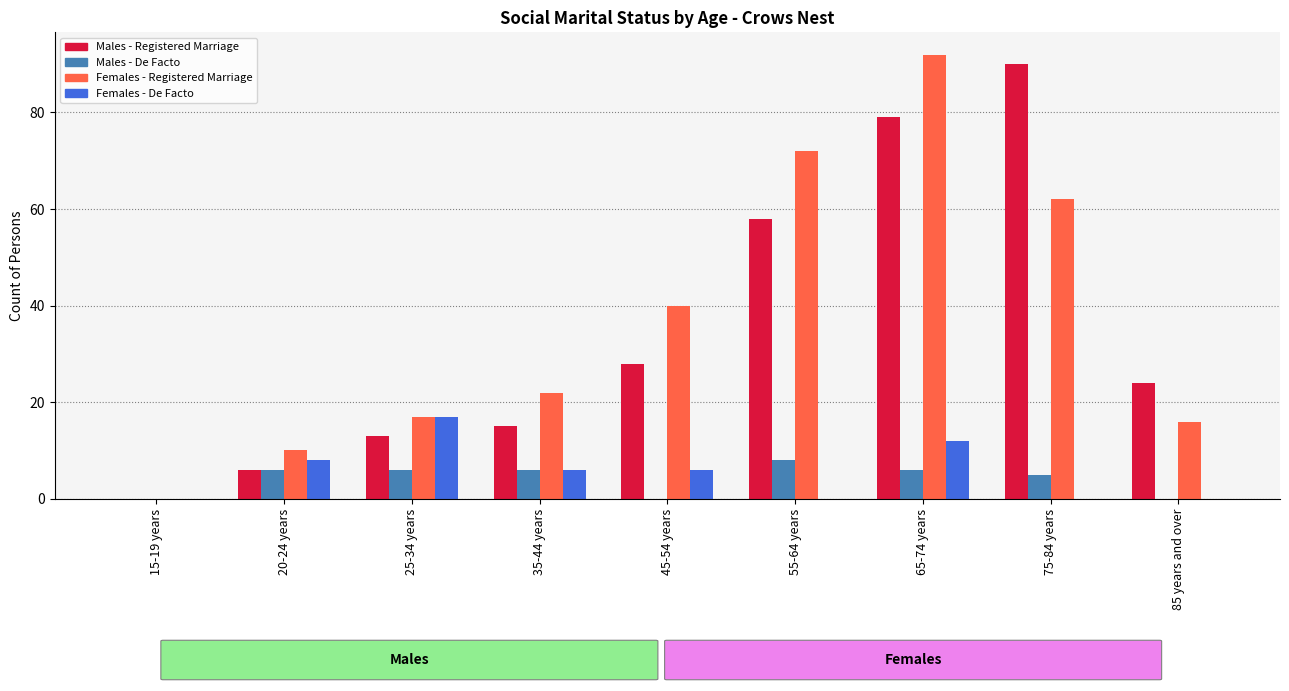

How many groups of bars are there?

9